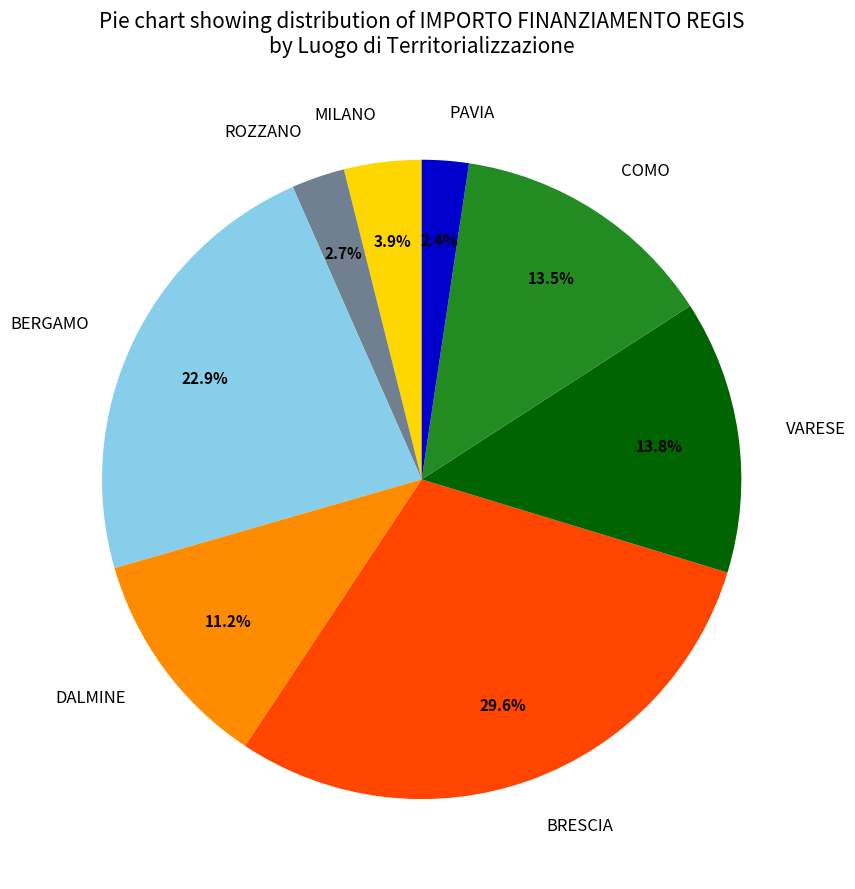

Which has a higher value, MILANO or PAVIA?

MILANO